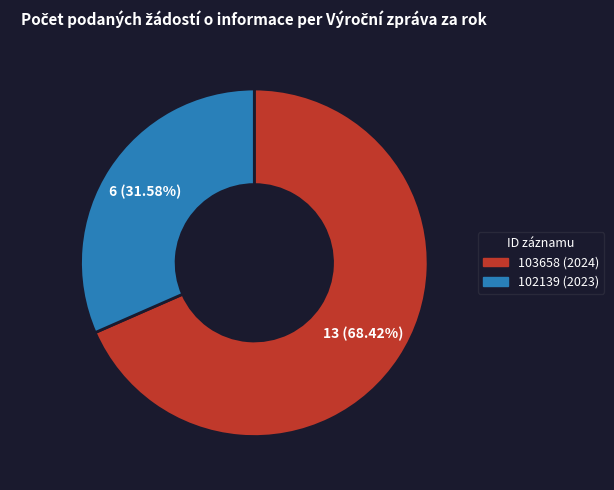

What is the largest slice in the pie chart?

103658 (2024)